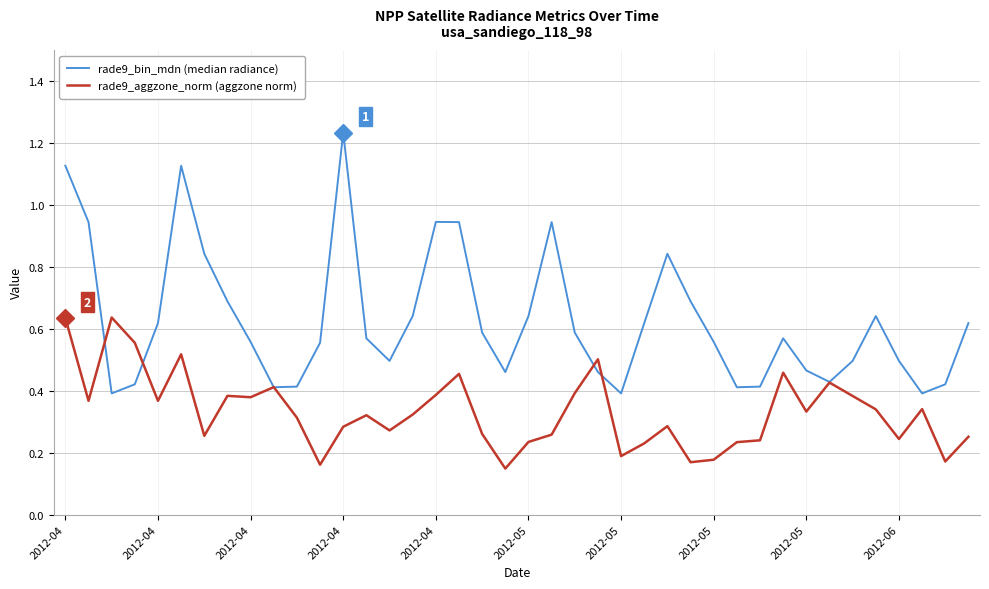

True or false: rade9_bin_mdn (median radiance) and rade9_aggzone_norm (aggzone norm) intersect in this chart.

True